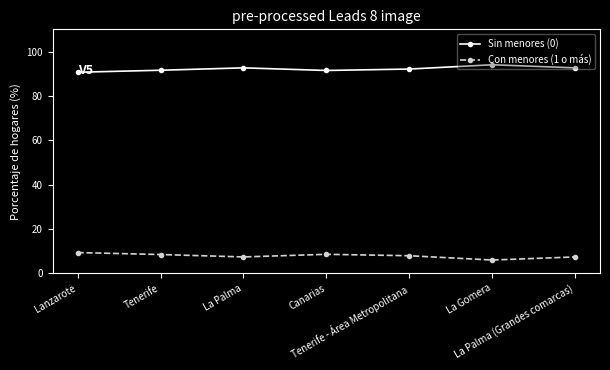

What is the label of the 2nd point from the left?

Tenerife